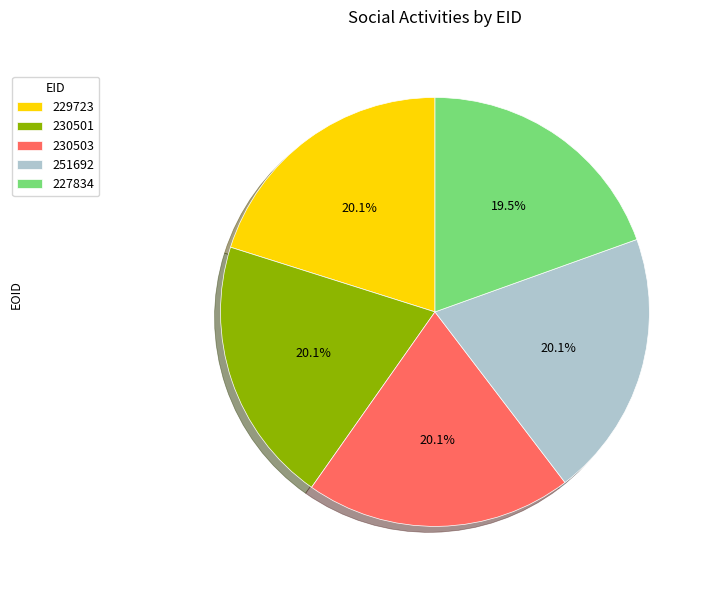

Count the number of slices in the pie.

5